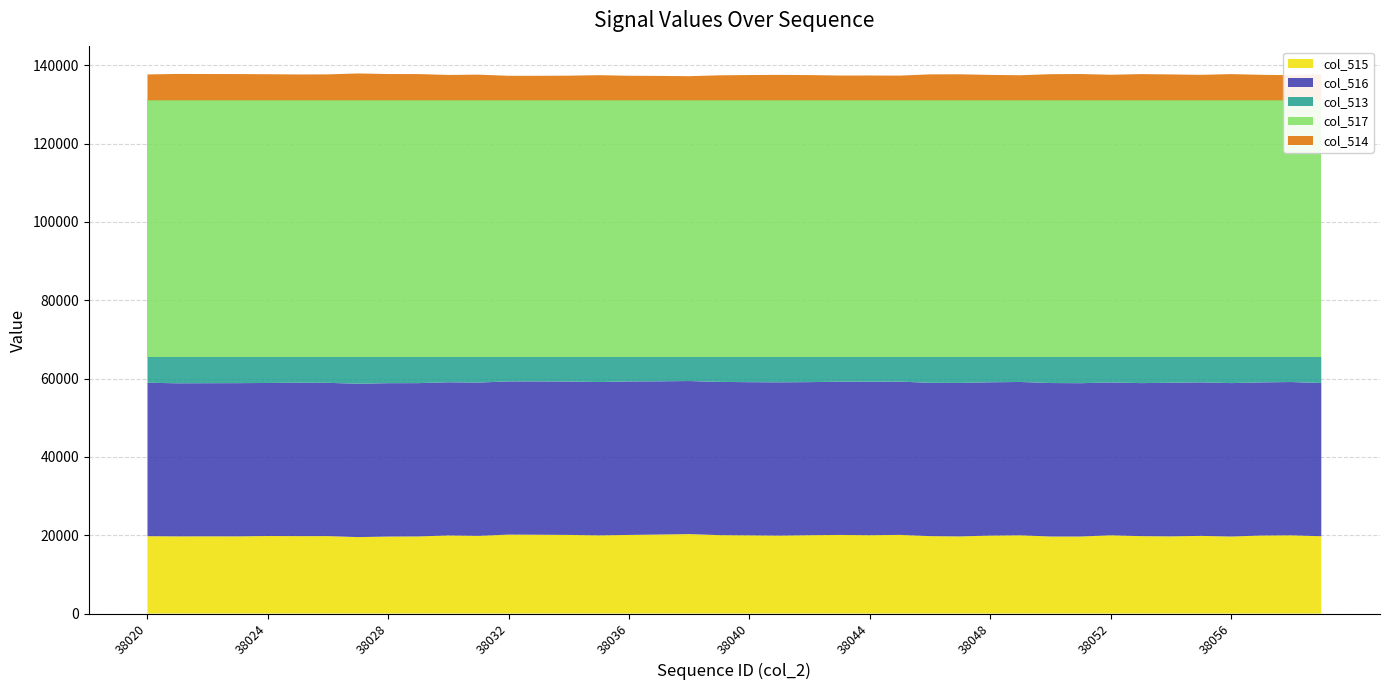

Reading right to left, transcribe all the data shown in this chart.

col_515: 19747	19979	19926	19670	19838	19716	19773	19983	19673	19677	19981	19908	19704	19773	20091	20007	20076	20010	19906	19971	20026	20299	20182	20078	19969	20078	20130	20161	19843	19944	19696	19666	19522	19780	19775	19802	19716	19721	19714	19760
col_516: 39116	39144	39106	39182	39203	39217	39077	39035	39155	39192	39159	39149	39193	39142	39141	39197	39140	39089	39142	39113	39133	39081	39126	39196	39153	39172	39154	39126	39144	39122	39147	39167	39161	39140	39168	39081	39125	39106	39089	39180
col_513: 6672	6412	6503	6683	6494	6602	6685	6517	6707	6666	6395	6478	6638	6620	6303	6331	6319	6436	6487	6451	6376	6155	6227	6261	6413	6285	6251	6248	6548	6469	6692	6702	6852	6615	6592	6652	6694	6708	6732	6595
col_517: 65535	65535	65535	65535	65535	65535	65535	65535	65535	65535	65535	65535	65535	65535	65535	65535	65535	65535	65535	65535	65535	65535	65535	65535	65535	65535	65535	65535	65535	65535	65535	65535	65535	65535	65535	65535	65535	65535	65535	65535
col_514: 6671	6410	6503	6683	6494	6602	6685	6517	6705	6665	6393	6478	6637	6619	6302	6329	6318	6436	6487	6450	6376	6154	6226	6261	6411	6284	6250	6248	6548	6468	6691	6701	6851	6614	6591	6651	6694	6708	6731	6595